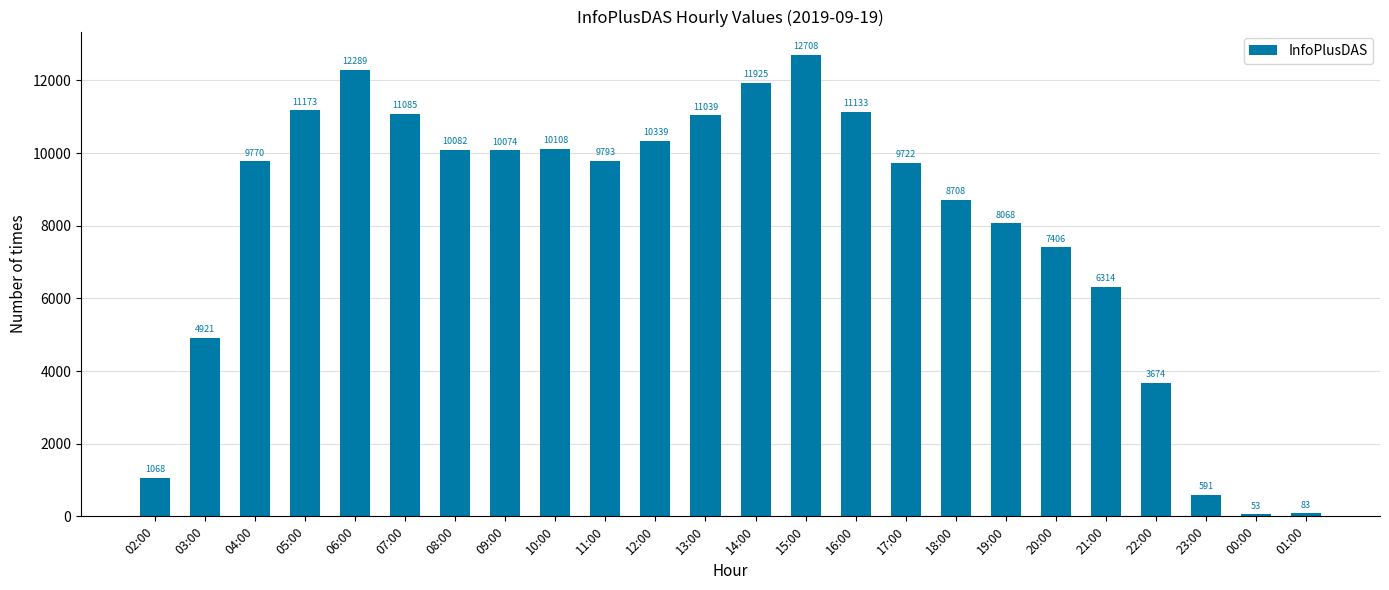

What is the label of the 7th bar from the right?

19:00